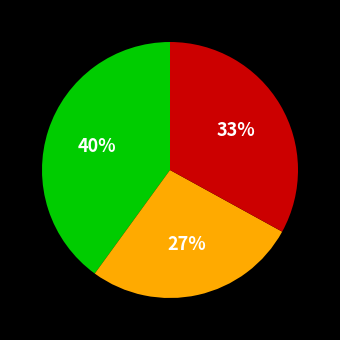

To the nearest percent, what is the average slice percentage?

33%